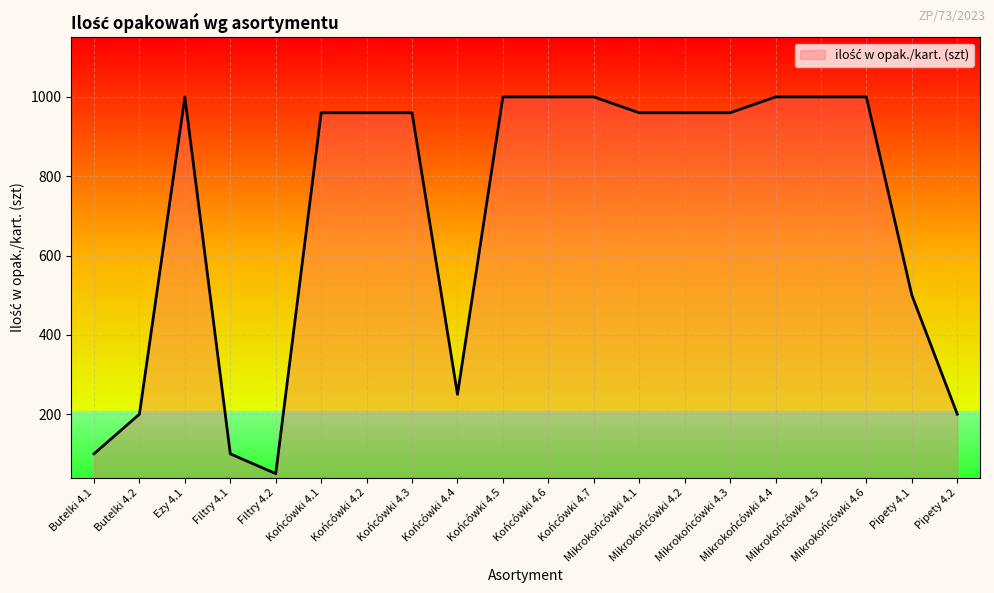

What is the average value?

708